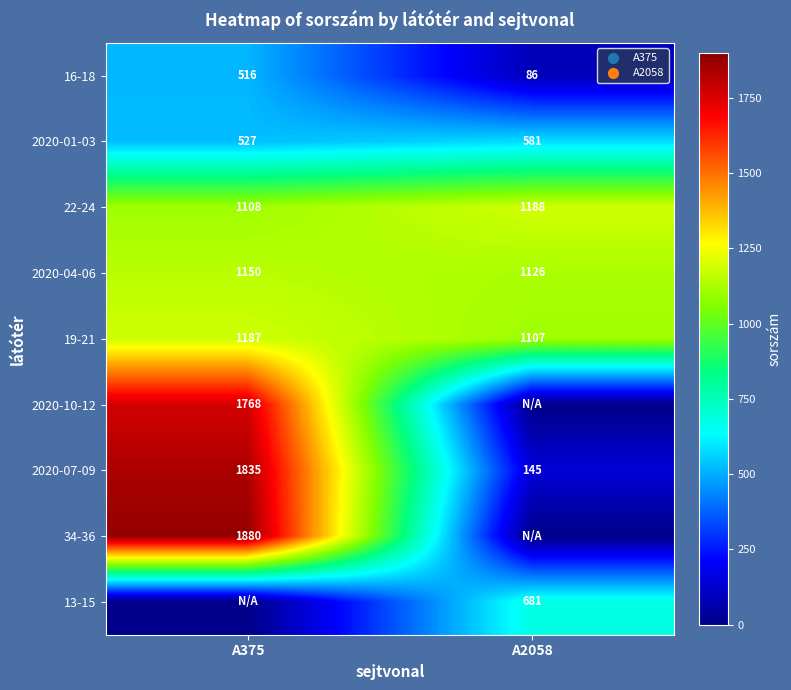

Is it true that 16-18 equals 86 at A2058?

True